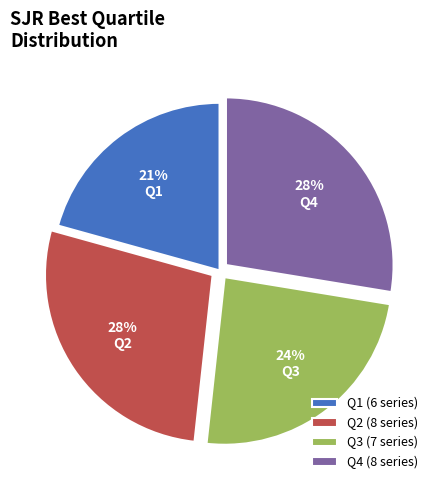

Count the number of slices in the pie.

4